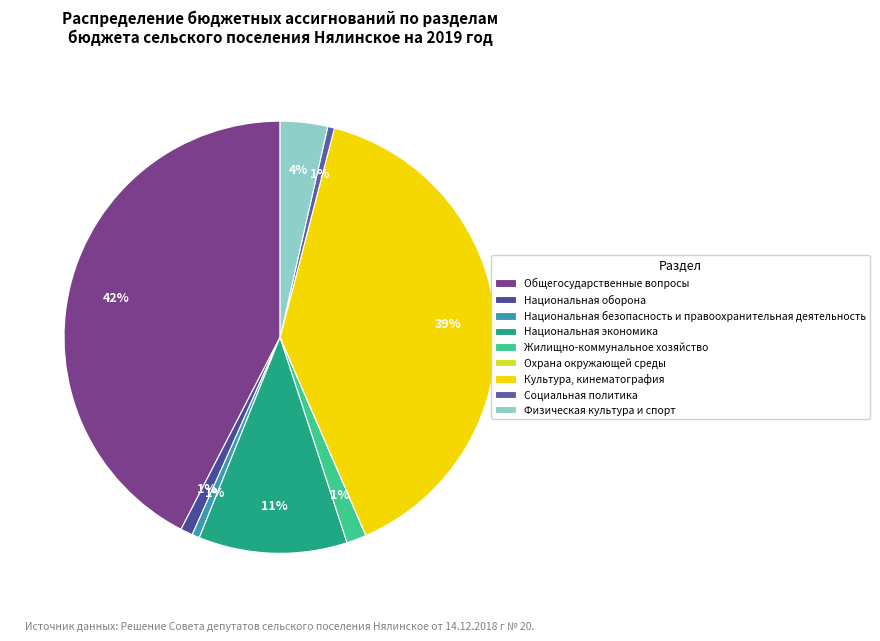

Count the number of slices in the pie.

9